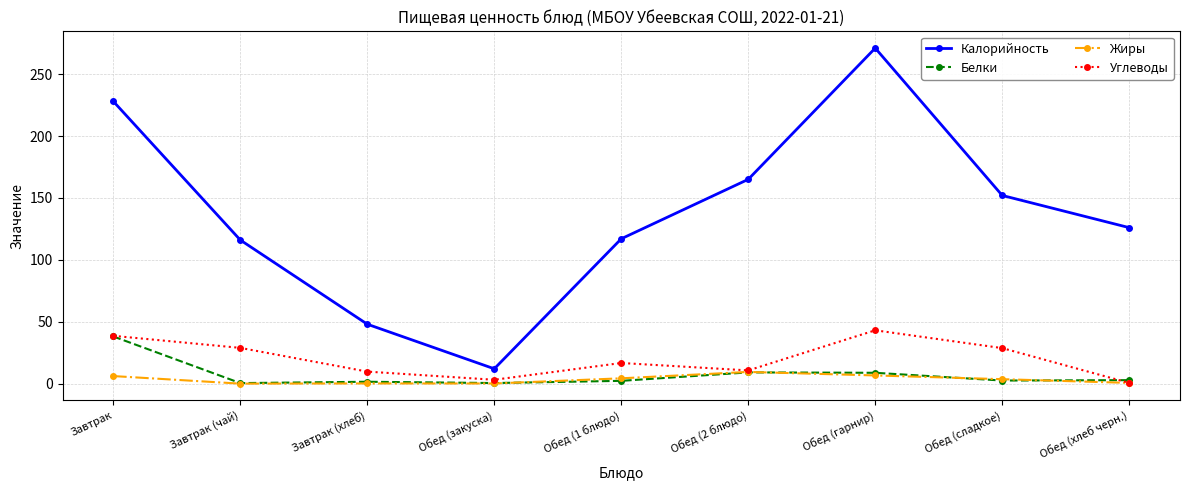

Read the Углеводы value at Завтрак.

38.6